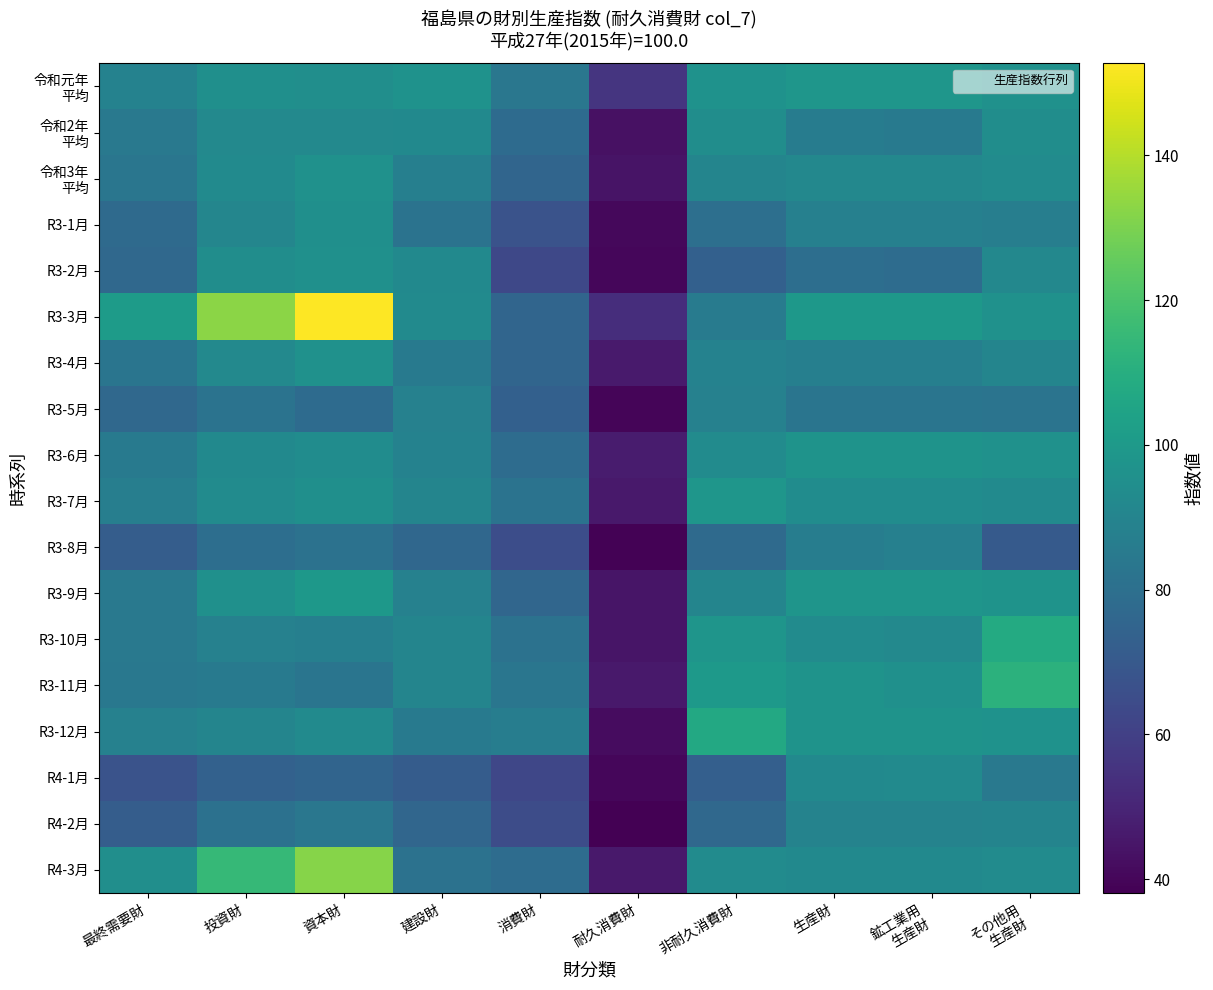

Which series has the largest total across all categories?

R3-3月